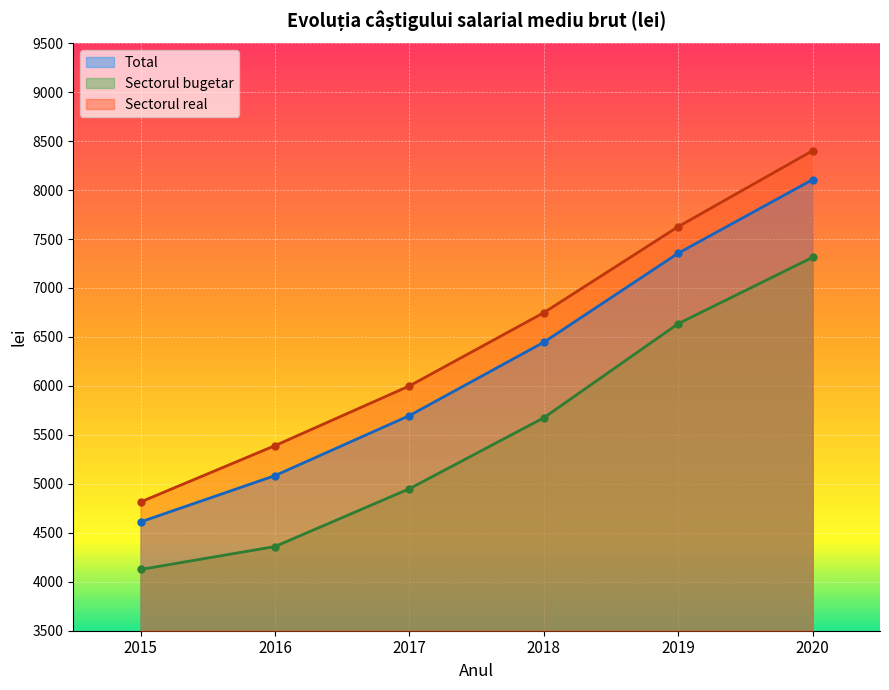

How many lines are shown in the chart?

3